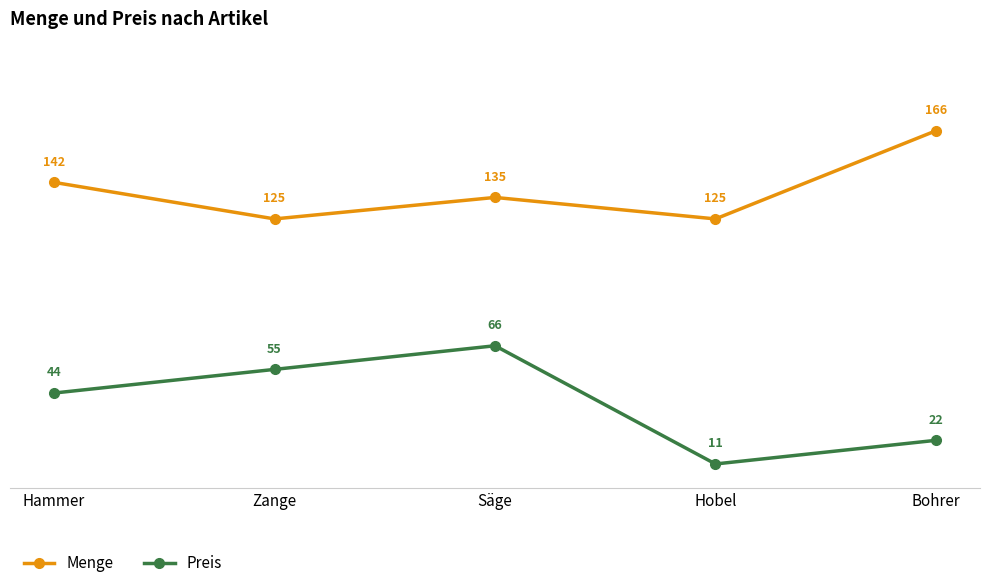

True or false: Preis and Menge cross at least once.

False